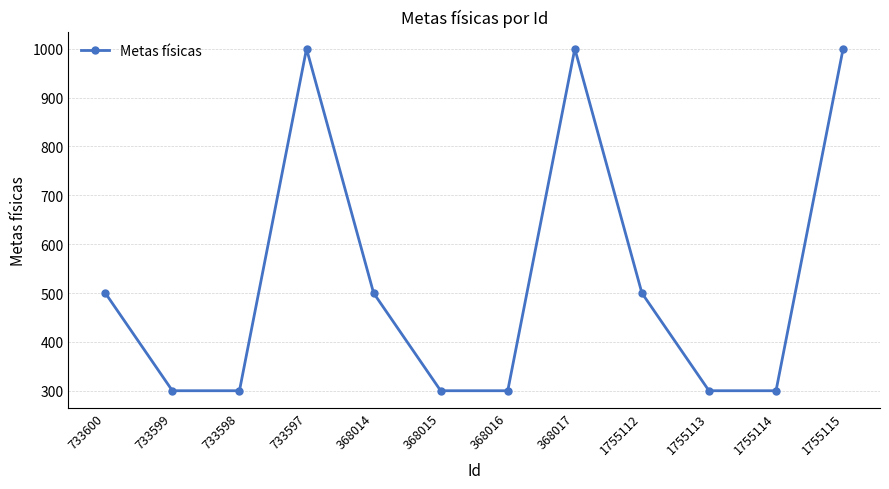

What is the smallest value displayed?

300